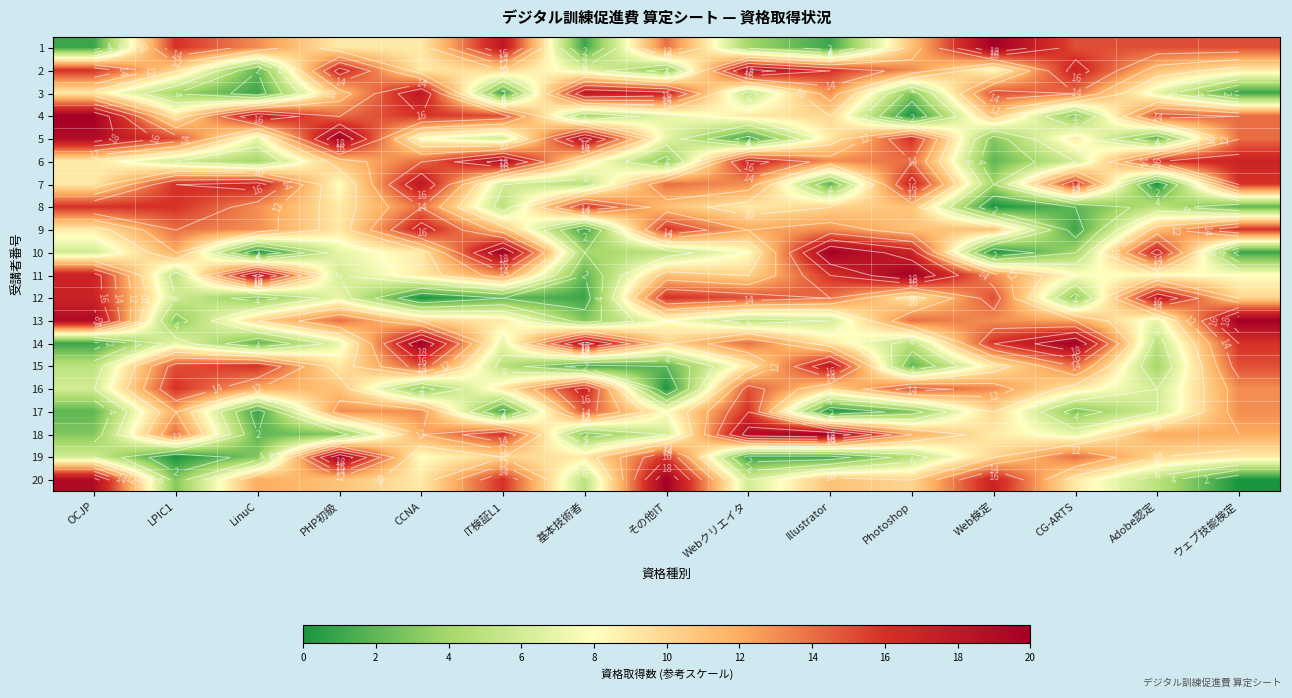

Which series has the widest spread of values?

4